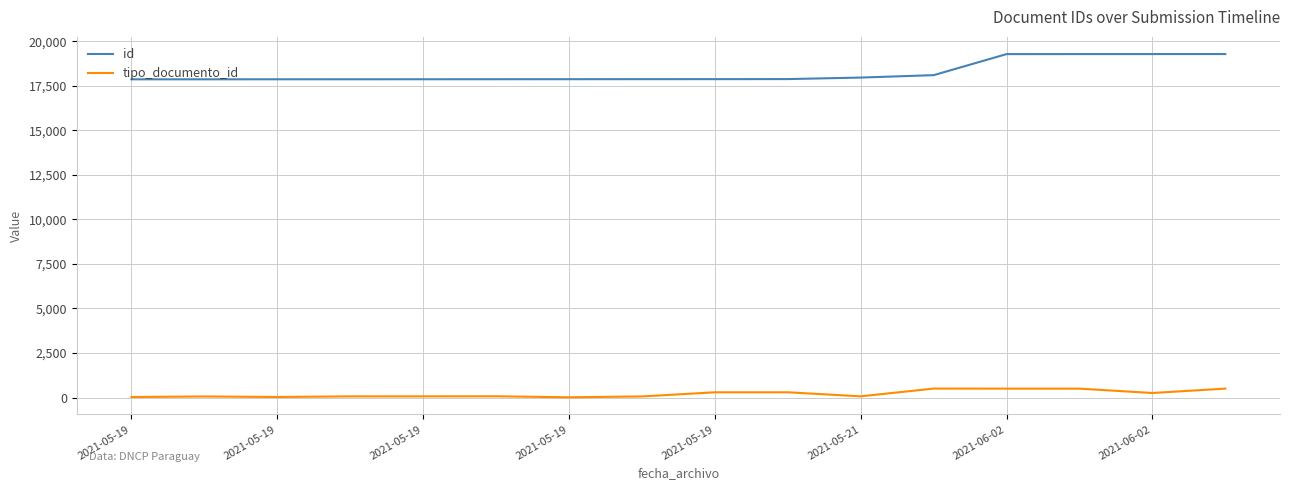

What is the difference between the maximum and minimum values in the tipo_documento_id series?

488